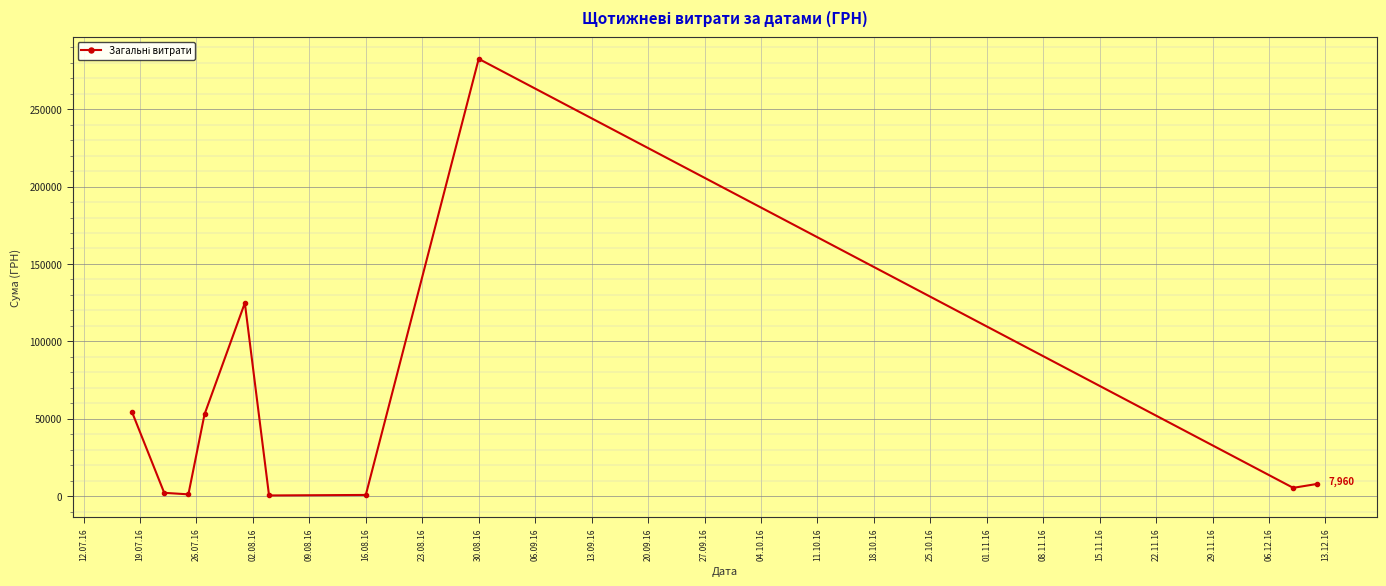

What is the greatest value displayed?

282495.1